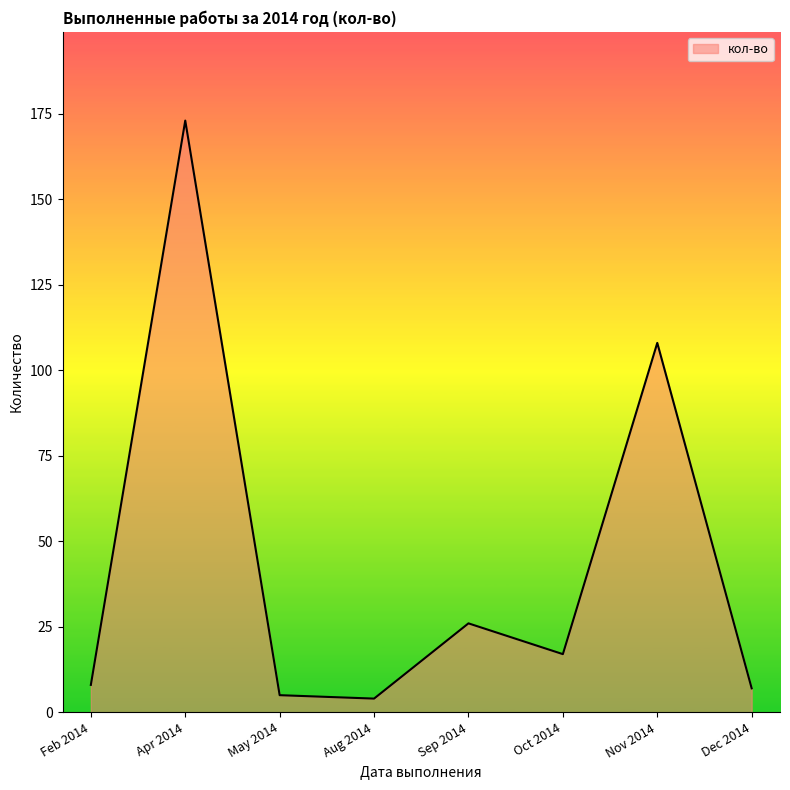

Where is the first local maximum?

Apr 2014